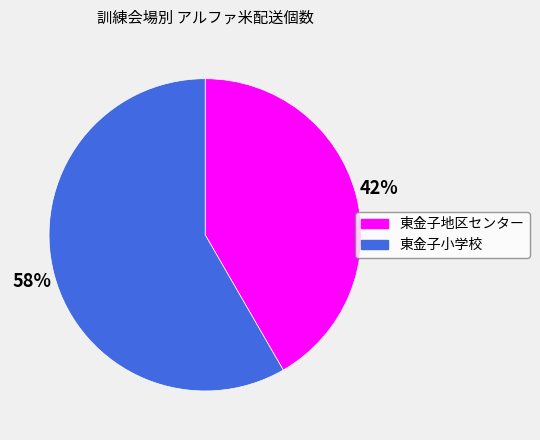

Which category accounts for the majority?

東金子小学校